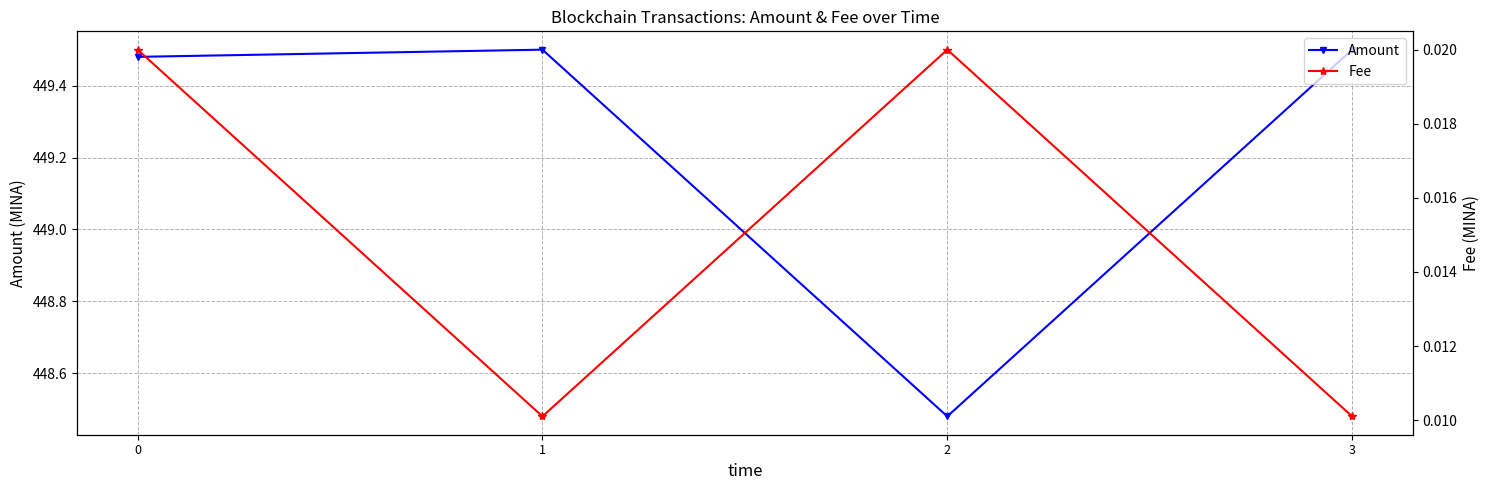

What is the approximate value of Amount at 2?

448.5